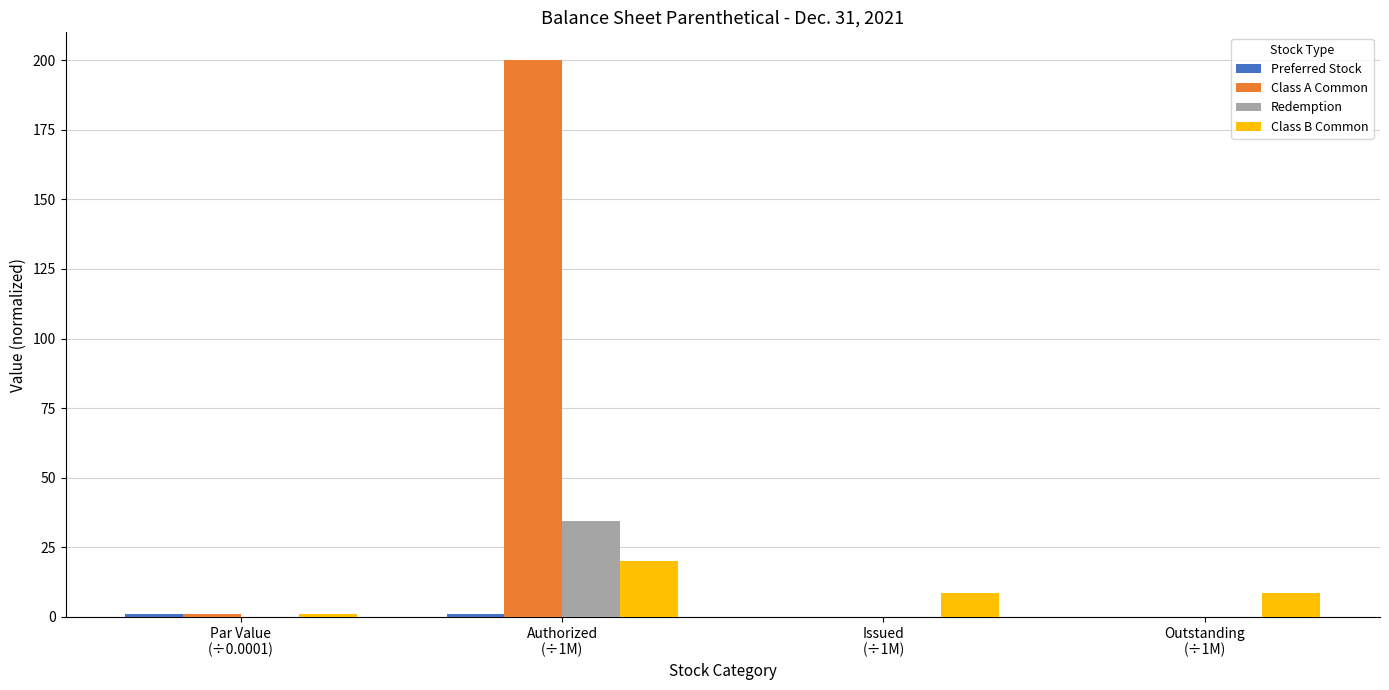

What is the maximum value for Class A Common?

200.0